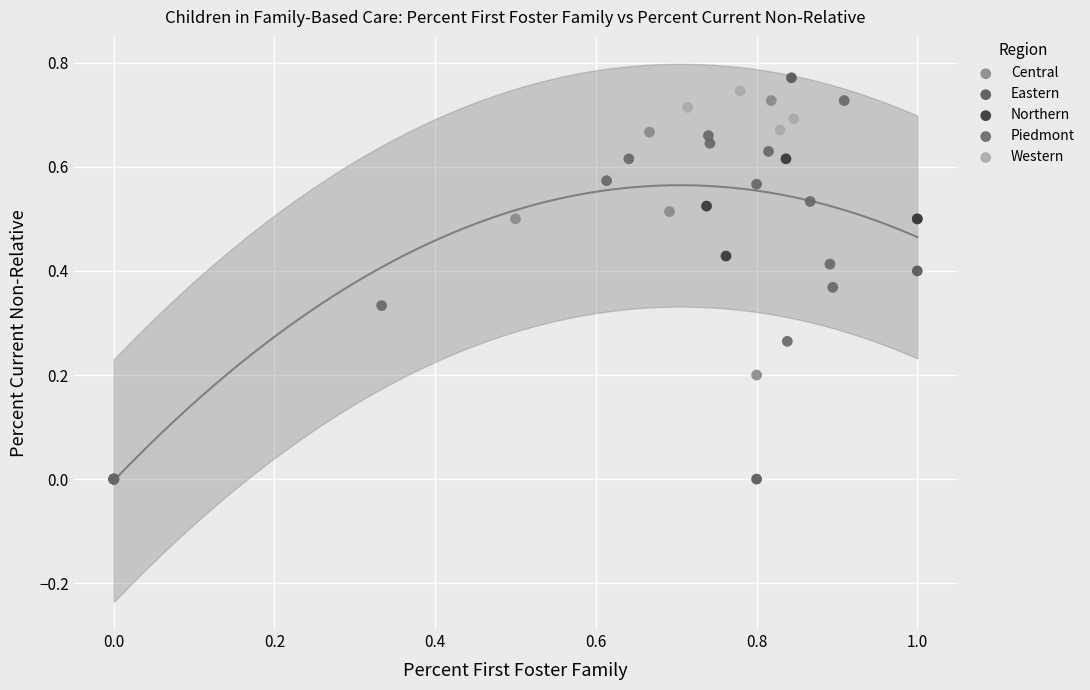

What are all the series names shown in the legend?

Central, Eastern, Northern, Piedmont, Western